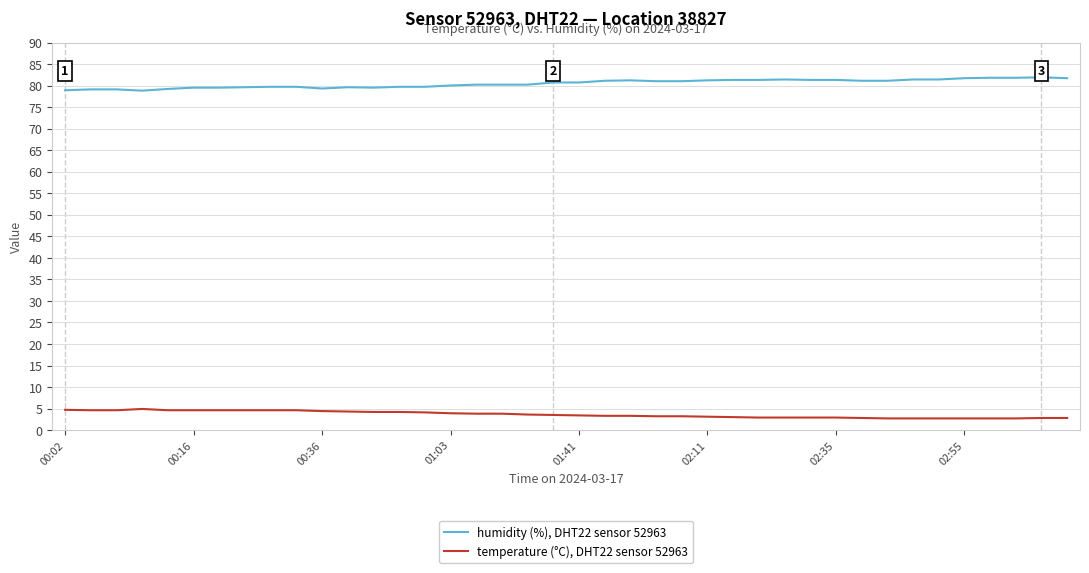

At how many categories does at least one series exceed 51?

40